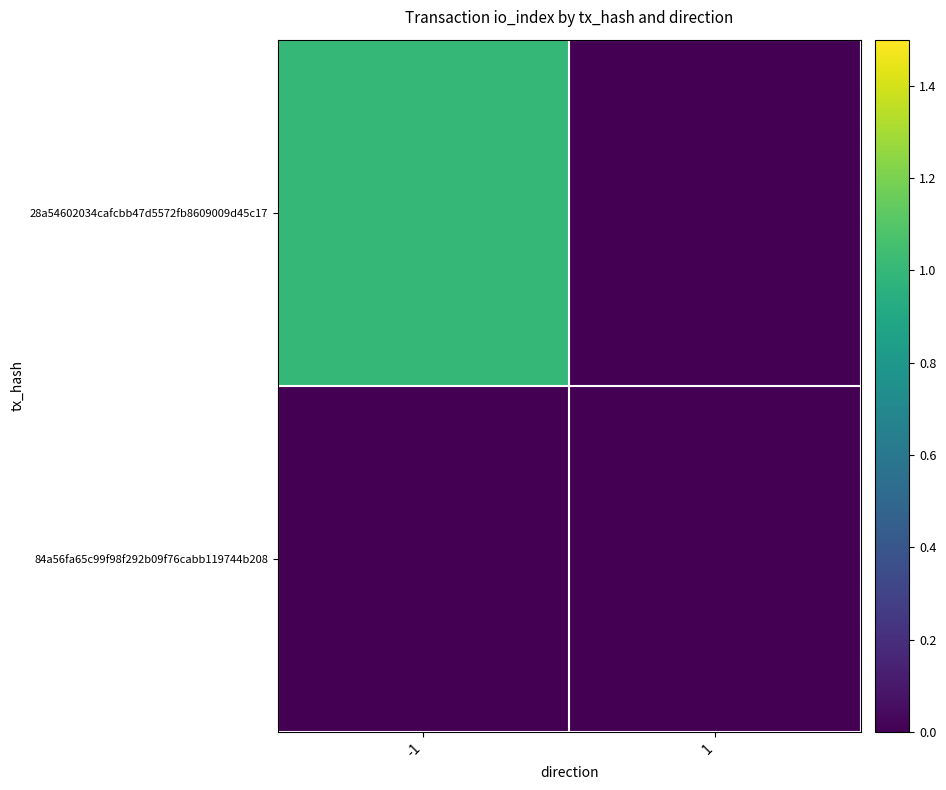

Which label corresponds to the smallest value in the chart?

1